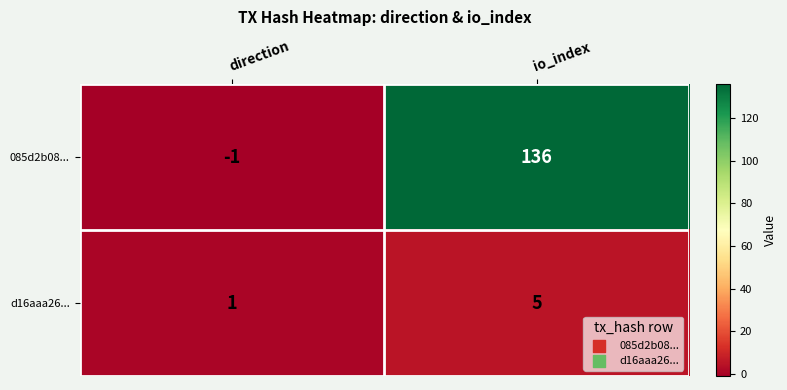

List the series in order of their peak value, lowest first.

d16aaa26..., 085d2b08...